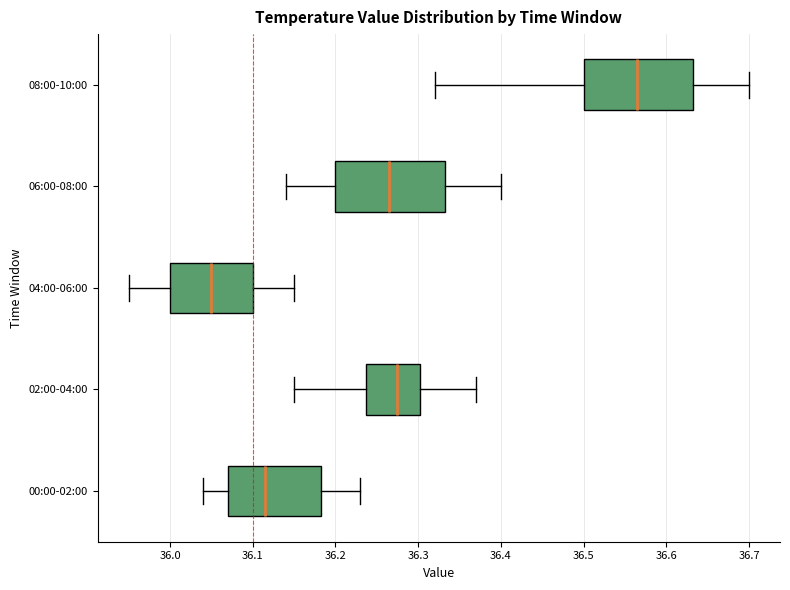

Reading bottom to top, transcribe this box plot: for each box, give where its median line is, the range the box spans, and where its two whiskers end, as read against the x-axis. The values are not printed on the chart, so give them approximately, as read against the axis.

00:00-02:00: median 36.12, box 36.07 to 36.18, whiskers 36.04 to 36.23
02:00-04:00: median 36.28, box 36.24 to 36.30, whiskers 36.15 to 36.37
04:00-06:00: median 36.05, box 36.00 to 36.10, whiskers 35.95 to 36.15
06:00-08:00: median 36.27, box 36.20 to 36.33, whiskers 36.14 to 36.40
08:00-10:00: median 36.57, box 36.50 to 36.63, whiskers 36.32 to 36.70